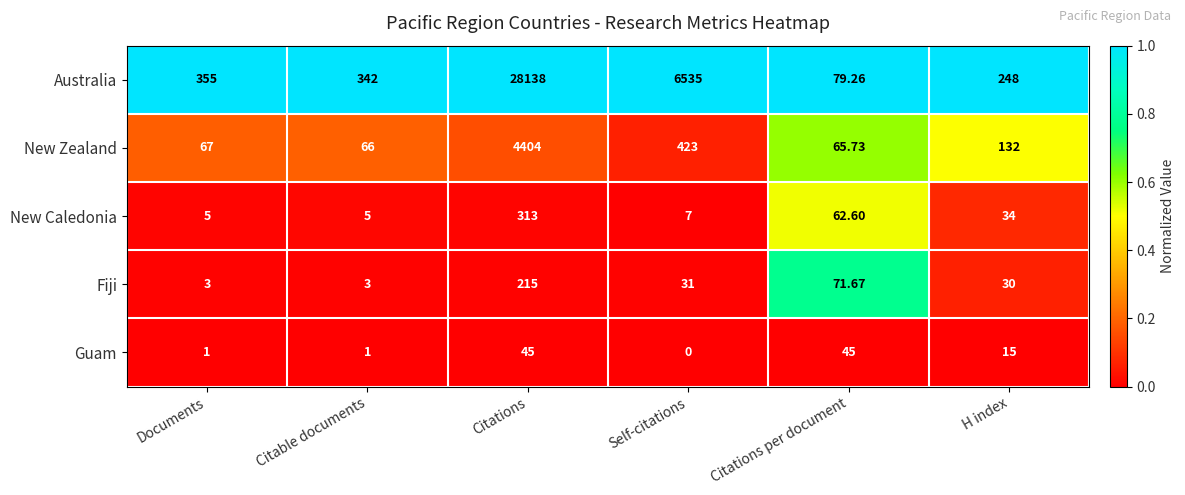

Rank the series by their maximum value, from highest to lowest.

Australia, New Zealand, New Caledonia, Fiji, Guam